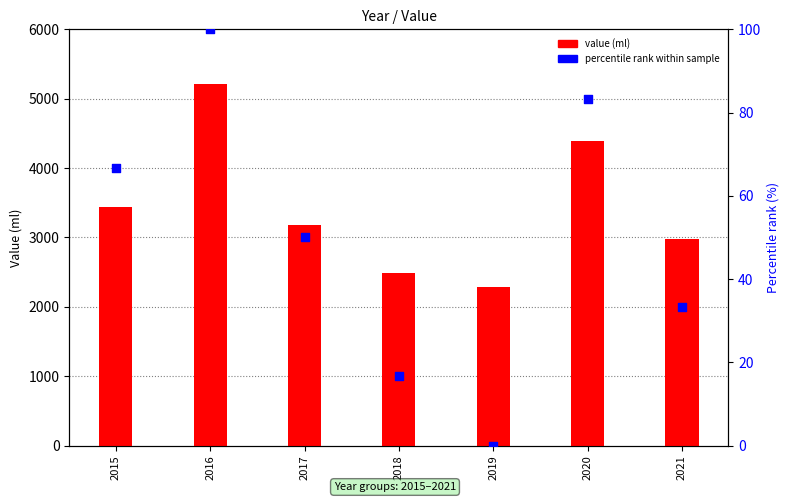

At which category is the sum across all series the highest?

2016